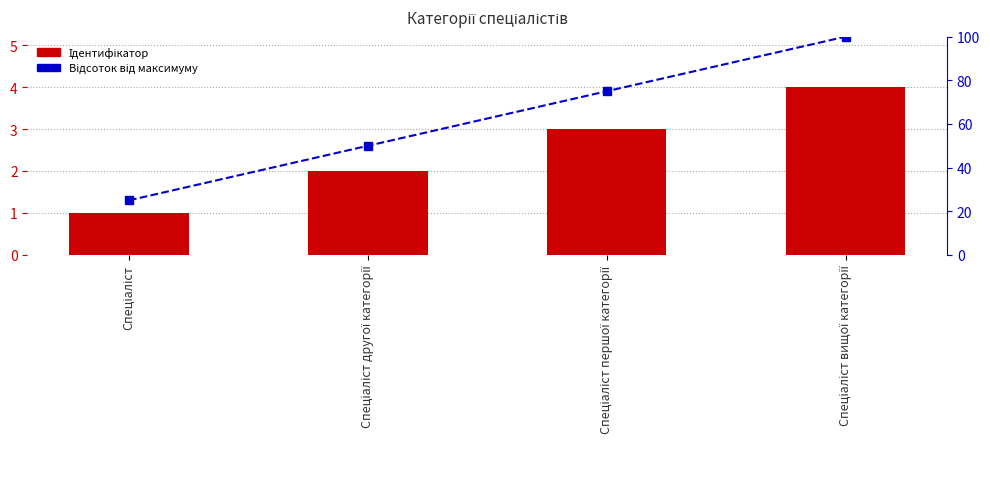

Reading left to right, extract all data points from this chart.

Ідентифікатор: 1	2	3	4
Відсоток від максимуму: 25	50	75	100